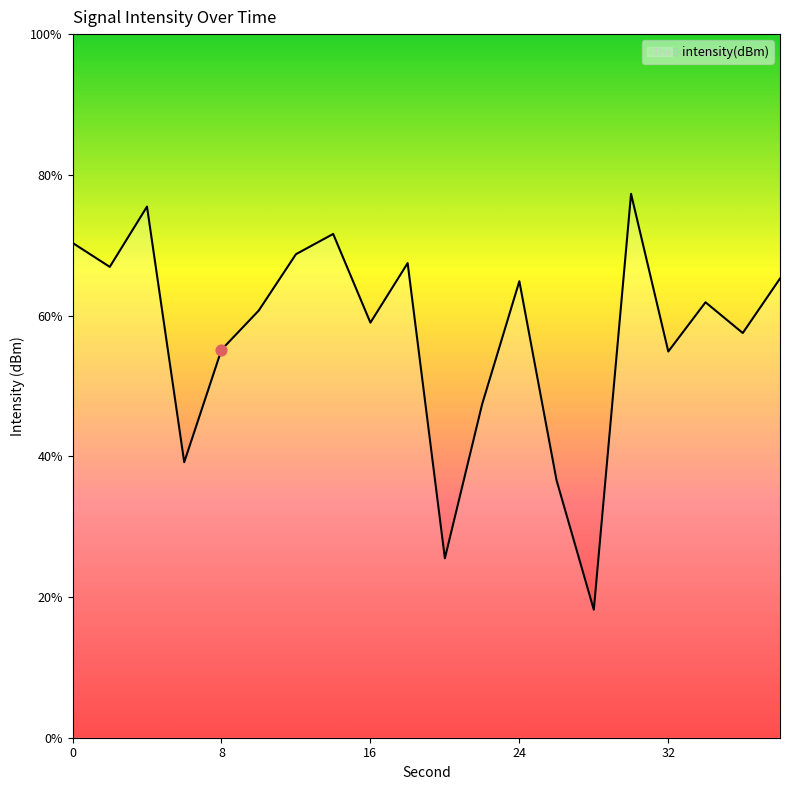

Between 14 and 26, which is larger?

14